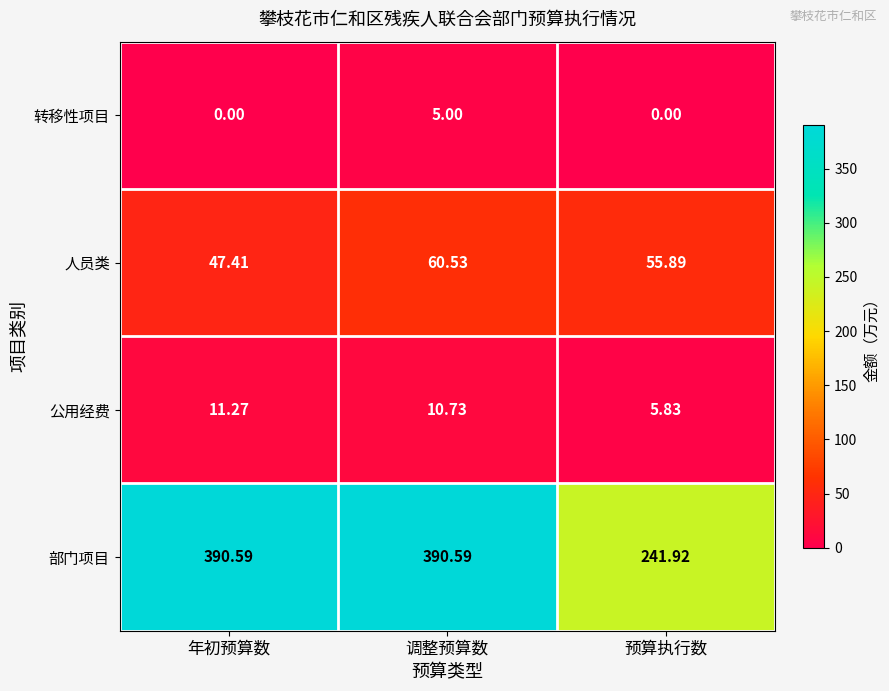

Which series has the largest total across all categories?

部门项目